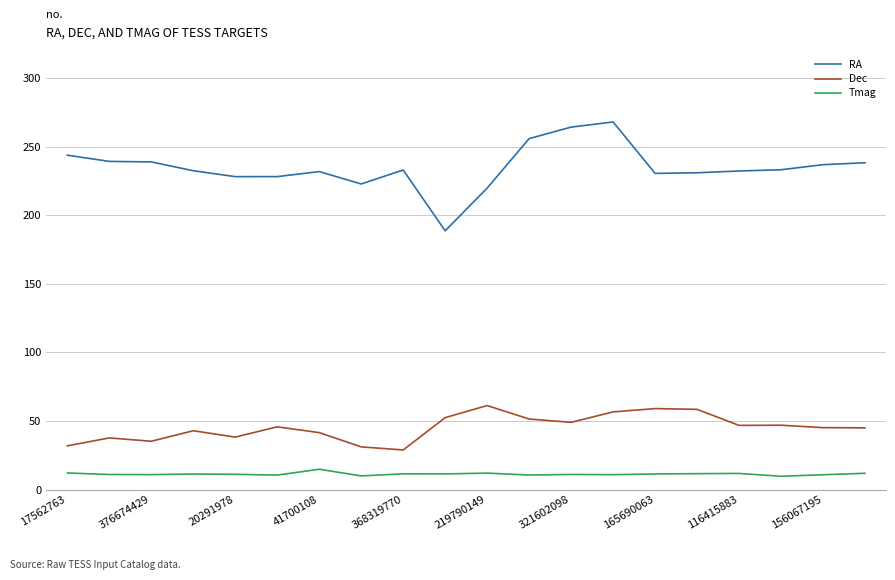

Which series has the largest total across all categories?

RA